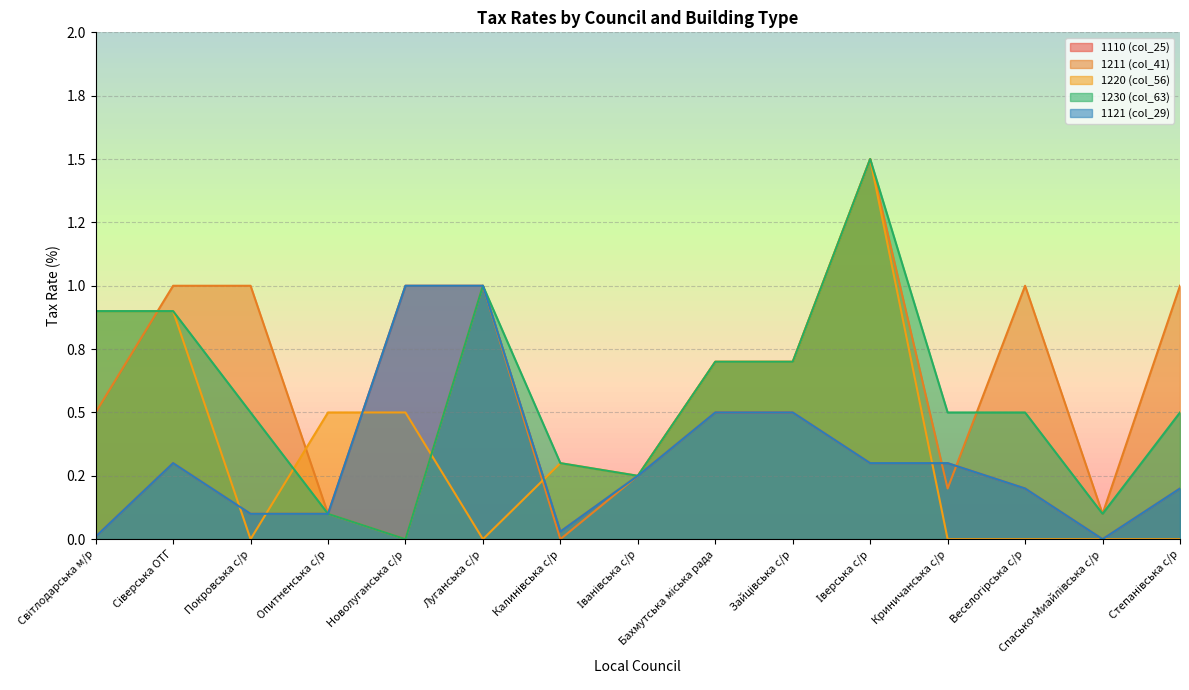

The 1110 (col_25) series shows 0.1 at Зайцівська с/р. True or false?

False